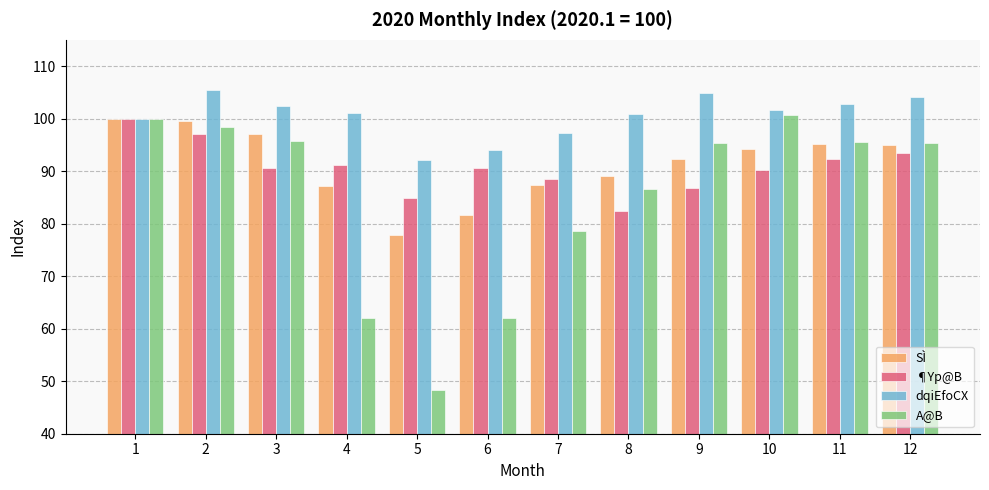

What are all the series names shown in the legend?

SÌ, ¶Yp@B, dqiEfoCX, A@B